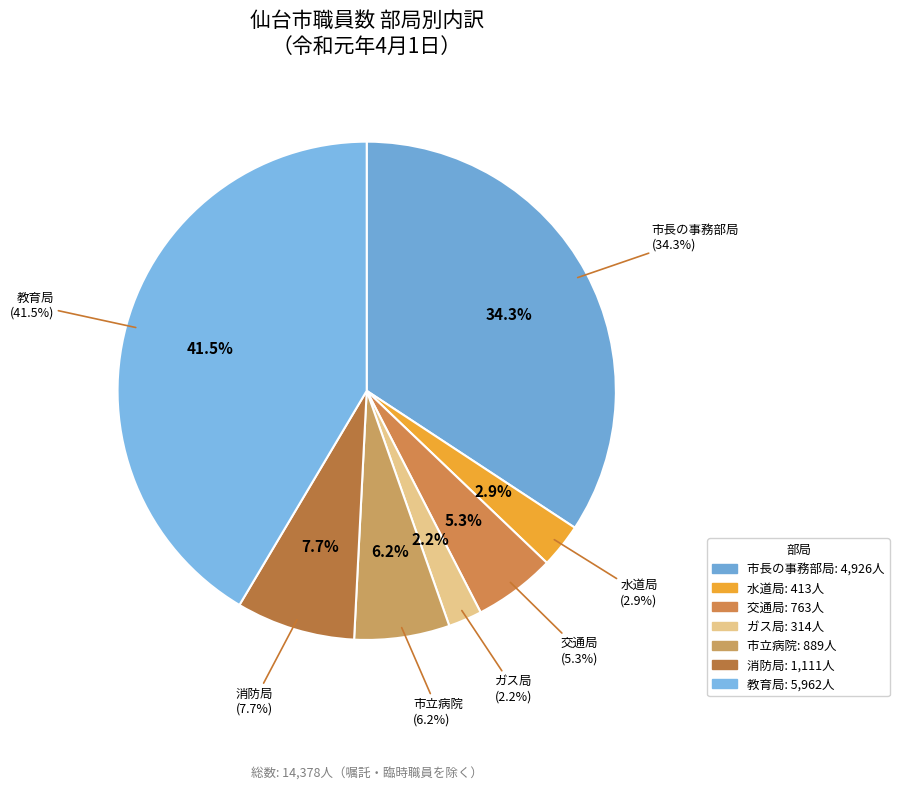

To the nearest percent, what percentage of the pie is 水道局?

3%